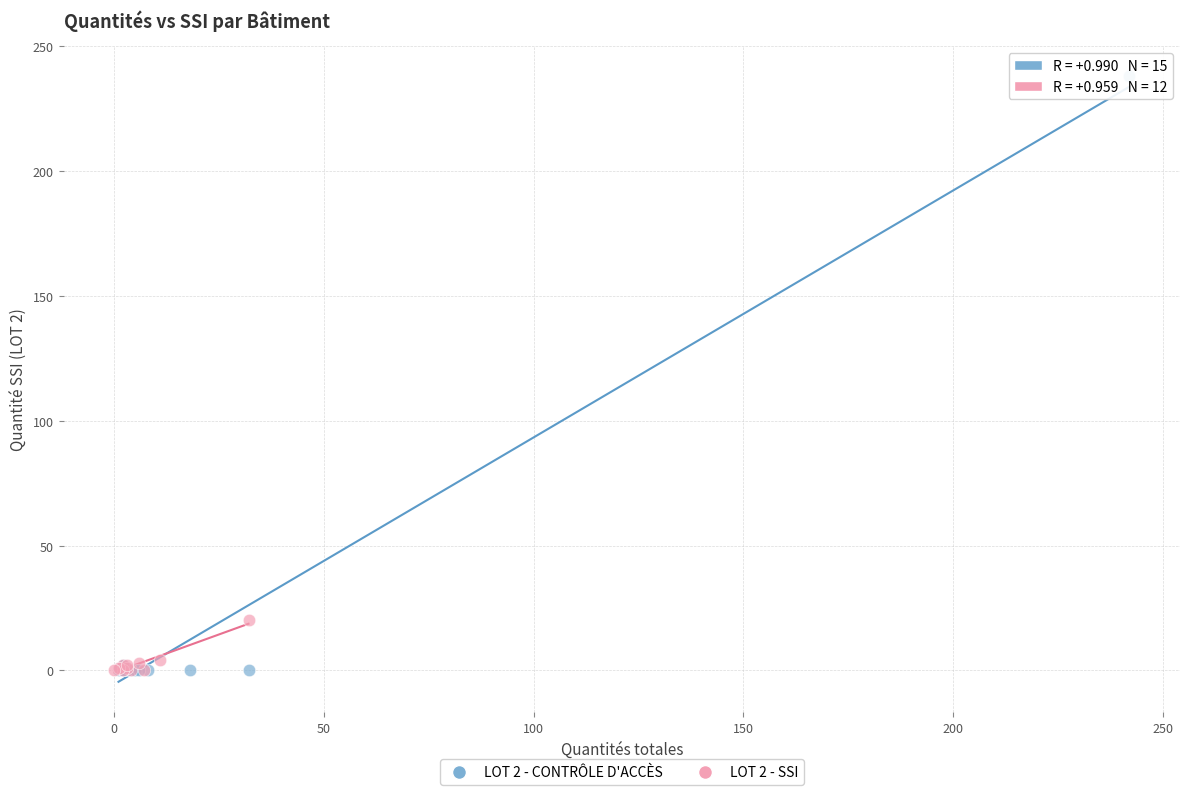

Which series reaches the maximum Y coordinate?

LOT 2 - CONTRÔLE D'ACCÈS